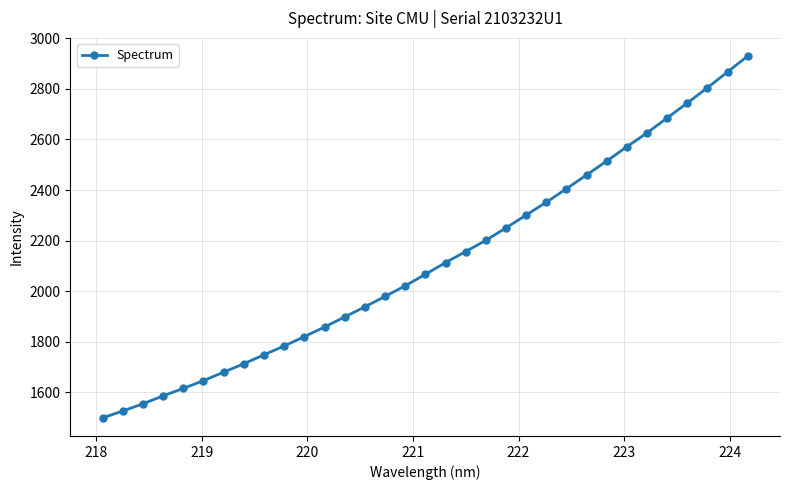

How many data points are less than 2066?

16